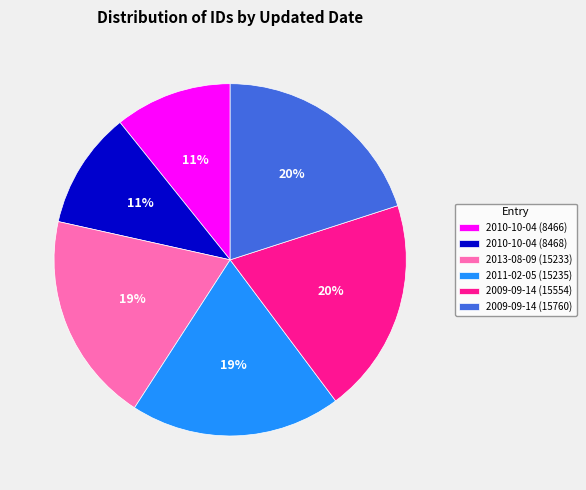

Does 2010-10-04 (8466) represent more than half of the total?

No